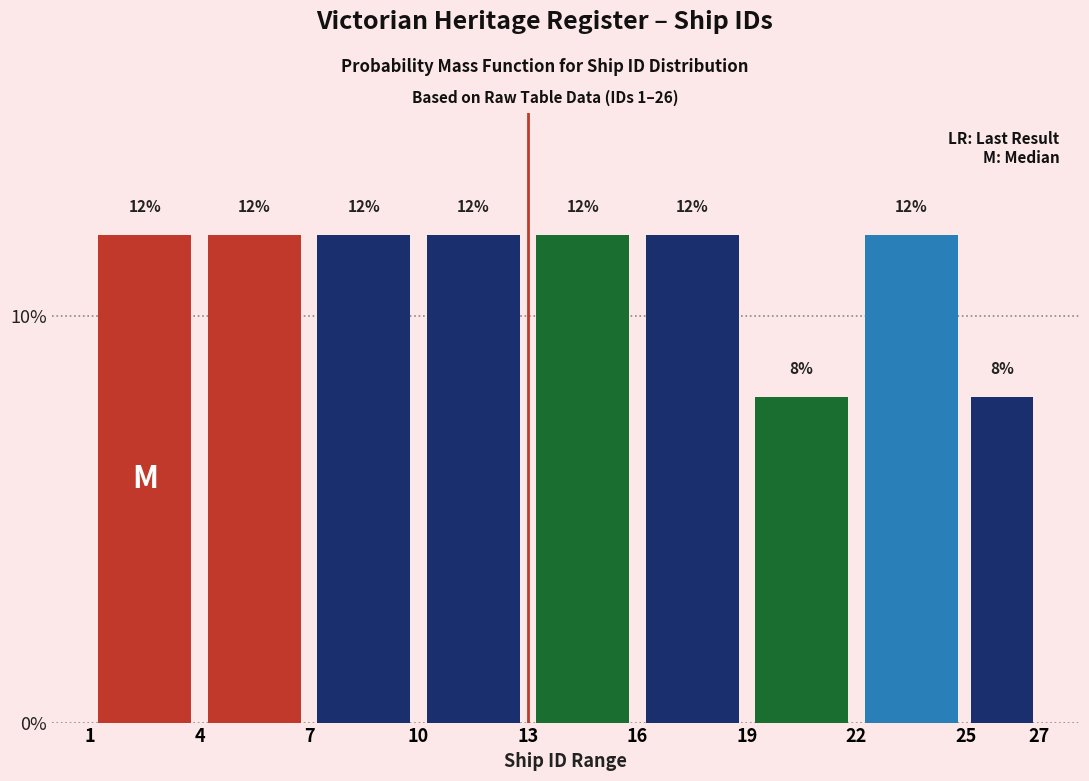

How tall is the bar that spans 1 to 4 on the x-axis?

12